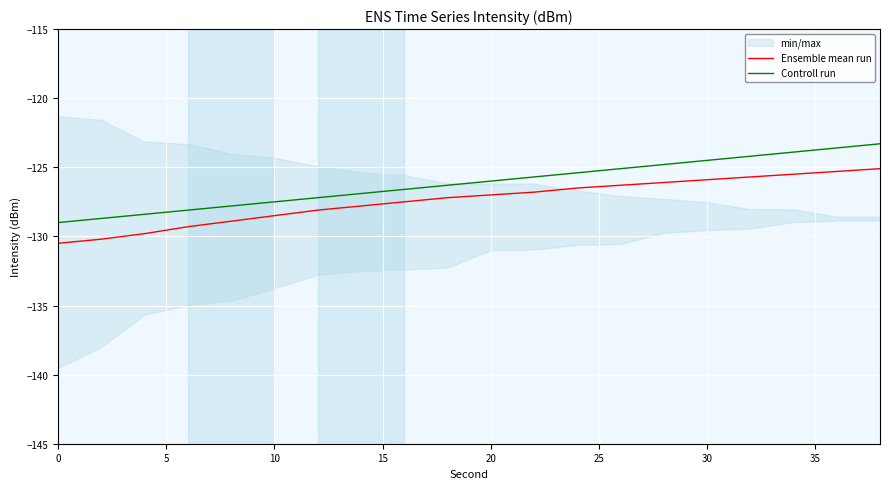

How many values in the Controll run series are below -126?

10